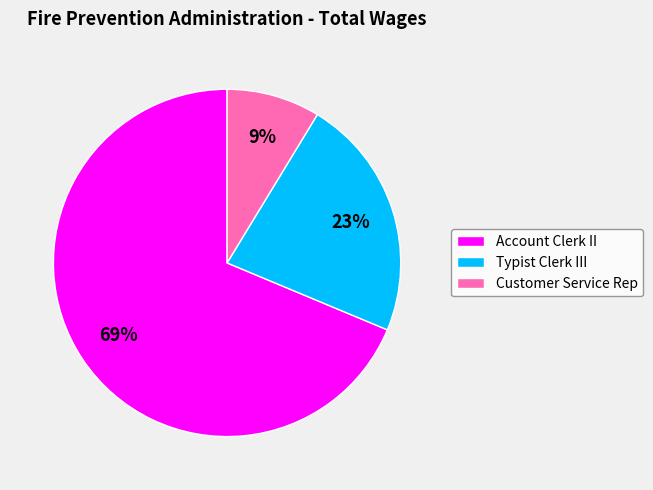

Which has a higher value, Account Clerk II or Typist Clerk III?

Account Clerk II